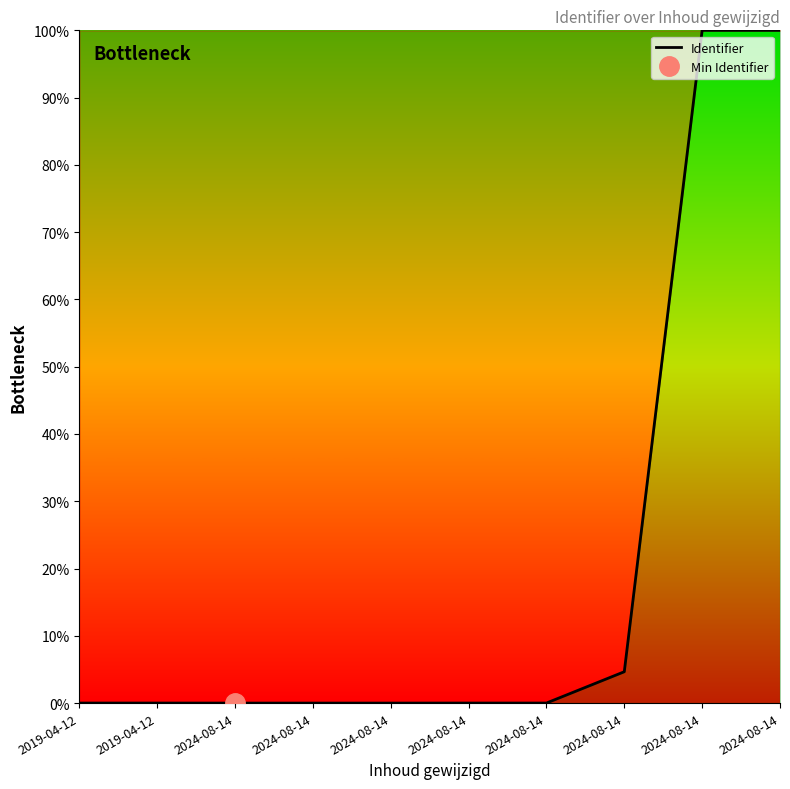

True or false: the data shows 0.0 at 2019-04-12.

True